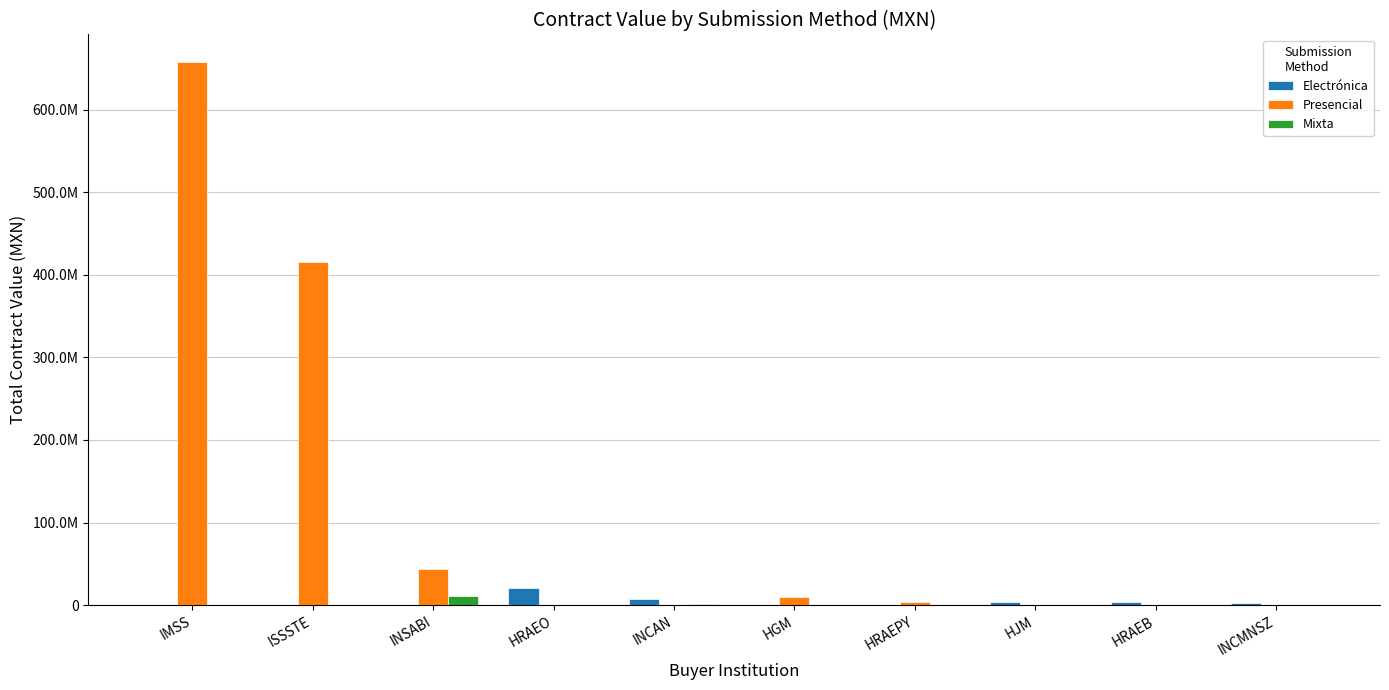

Are the bars grouped side by side (vs. stacked)?

Yes